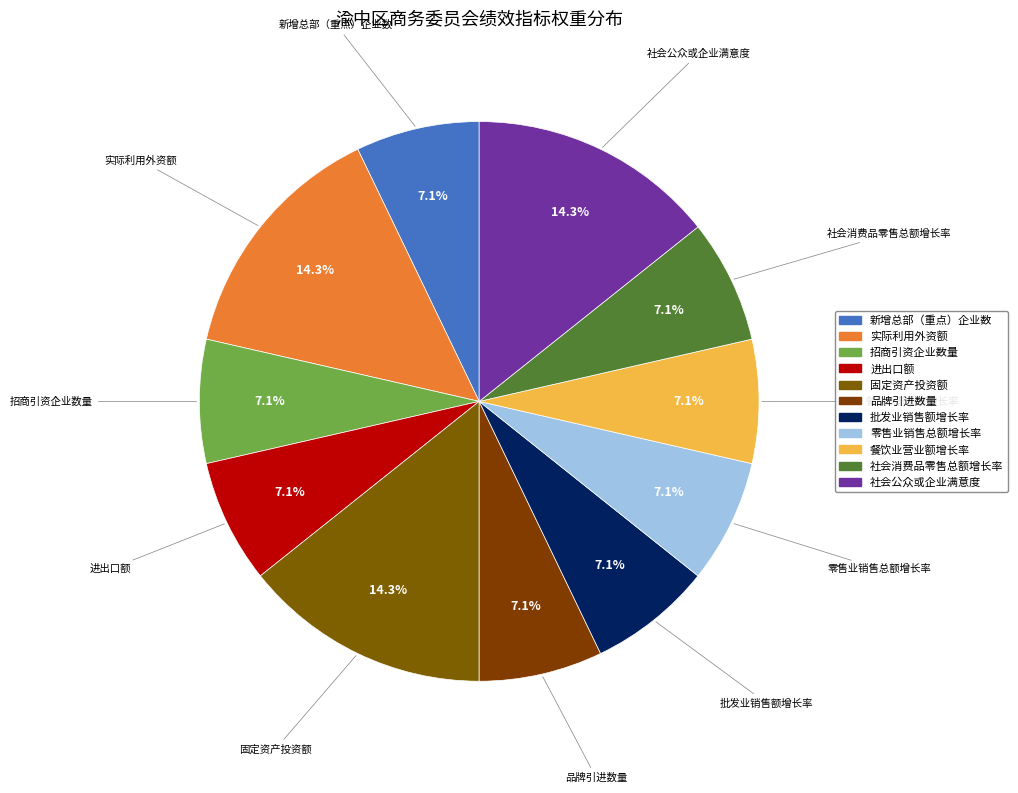

How many slices are in this pie chart?

11